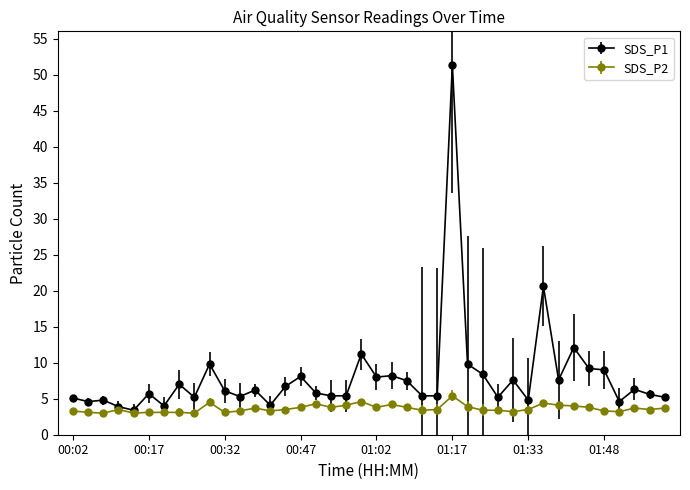

Which series has the largest total across all categories?

SDS_P1